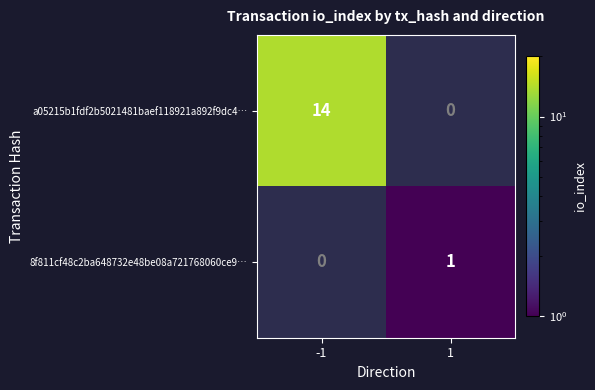

Which has a higher value, 1 or -1?

-1